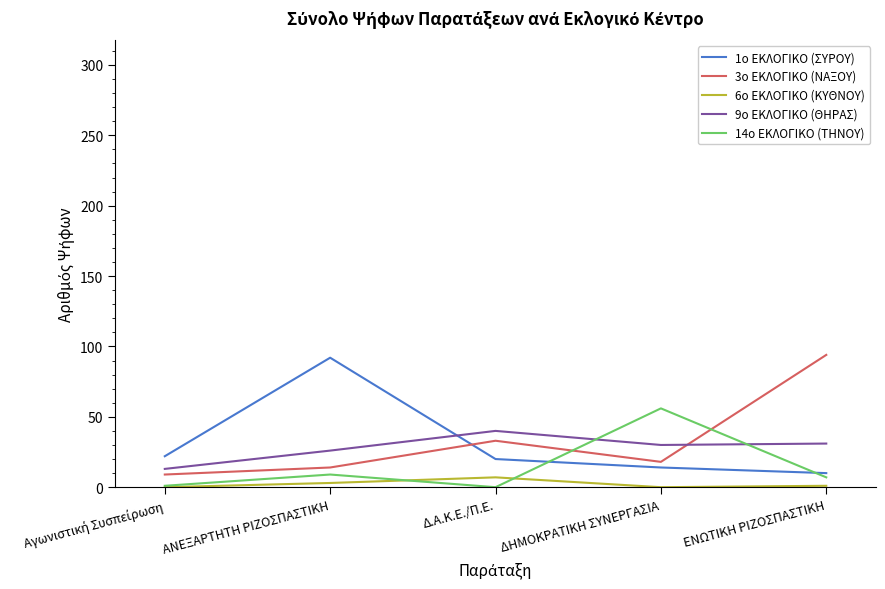

What is the sum of all 9ο ΕΚΛΟΓΙΚΟ (ΘΗΡΑΣ) values?

140